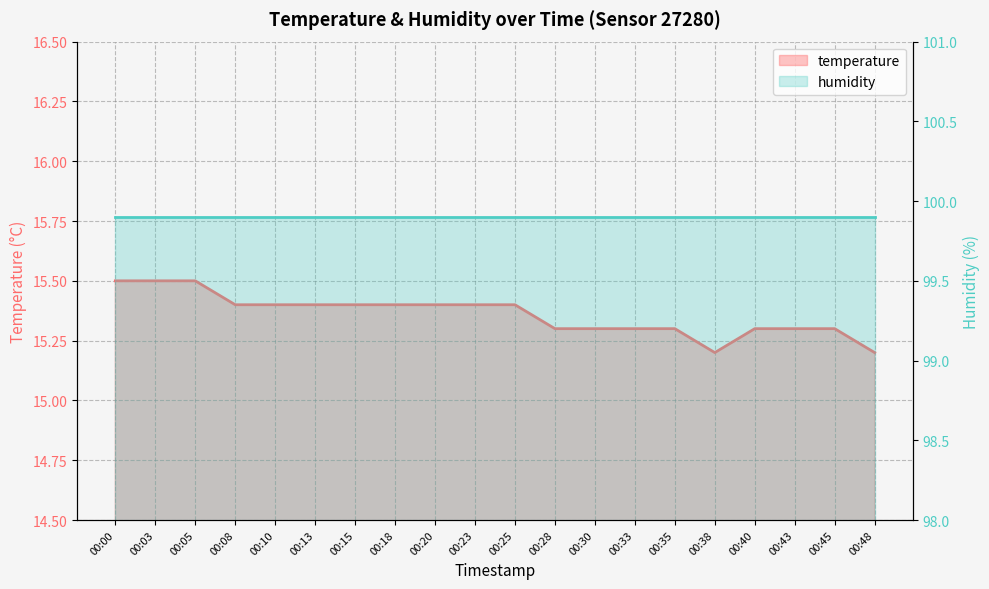

Reading left to right, extract all data points from this chart.

15.5	15.5	15.5	15.4	15.4	15.4	15.4	15.4	15.4	15.4	15.4	15.3	15.3	15.3	15.3	15.2	15.3	15.3	15.3	15.2